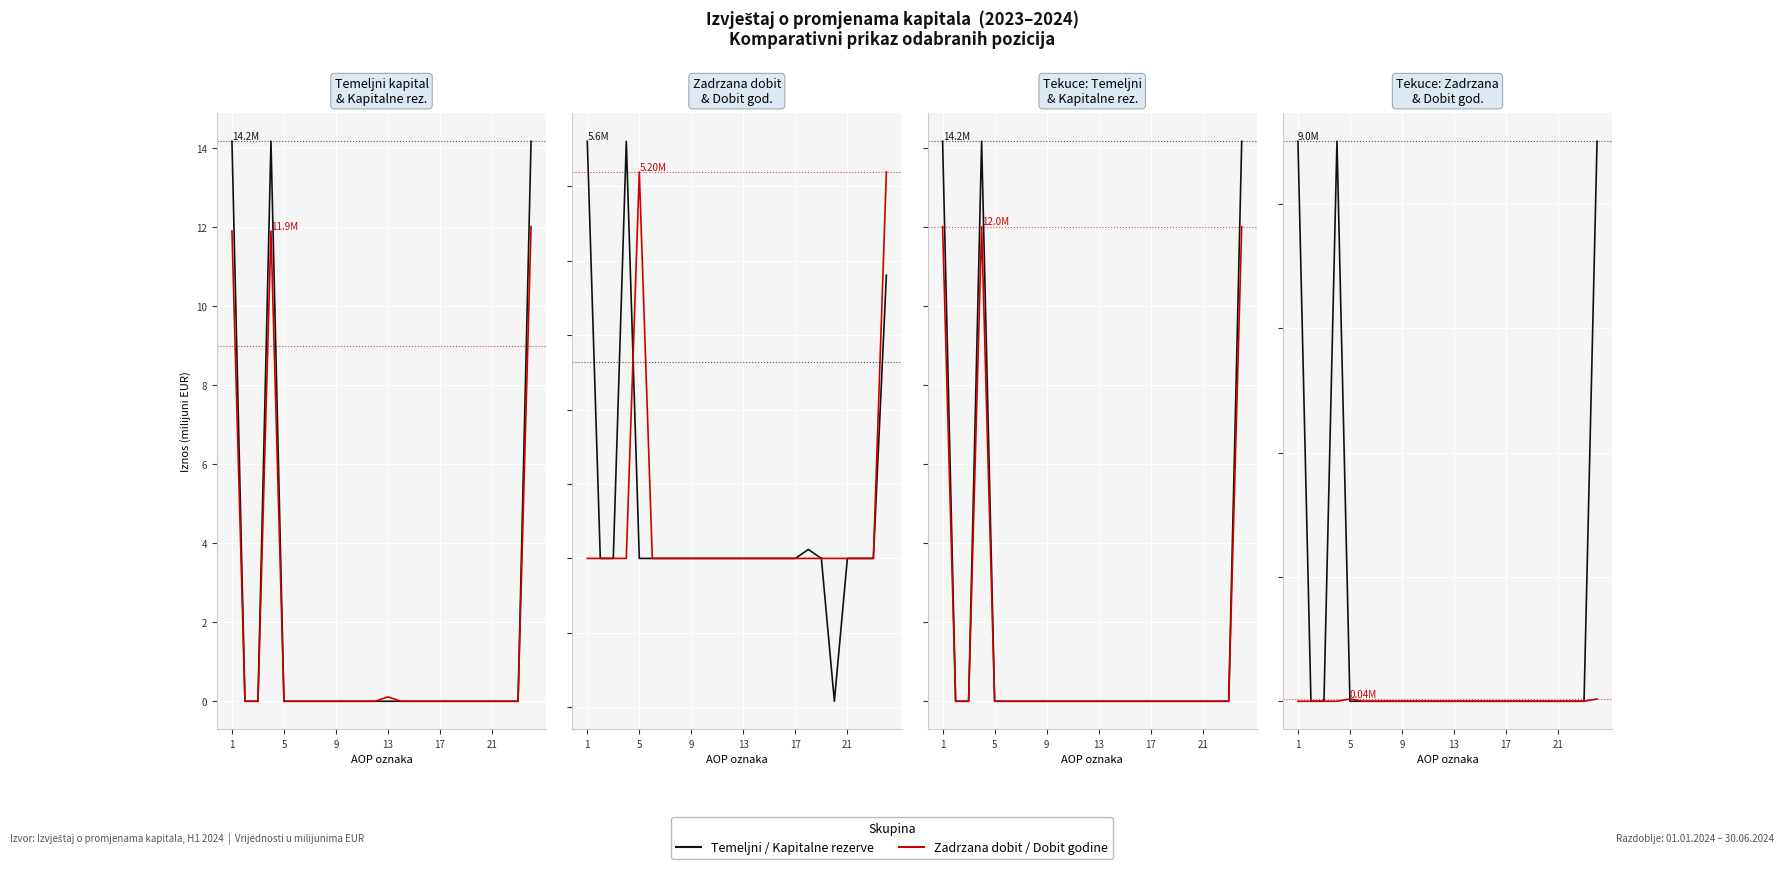

Where is Temeljni kapital nearest to the value 7?

5